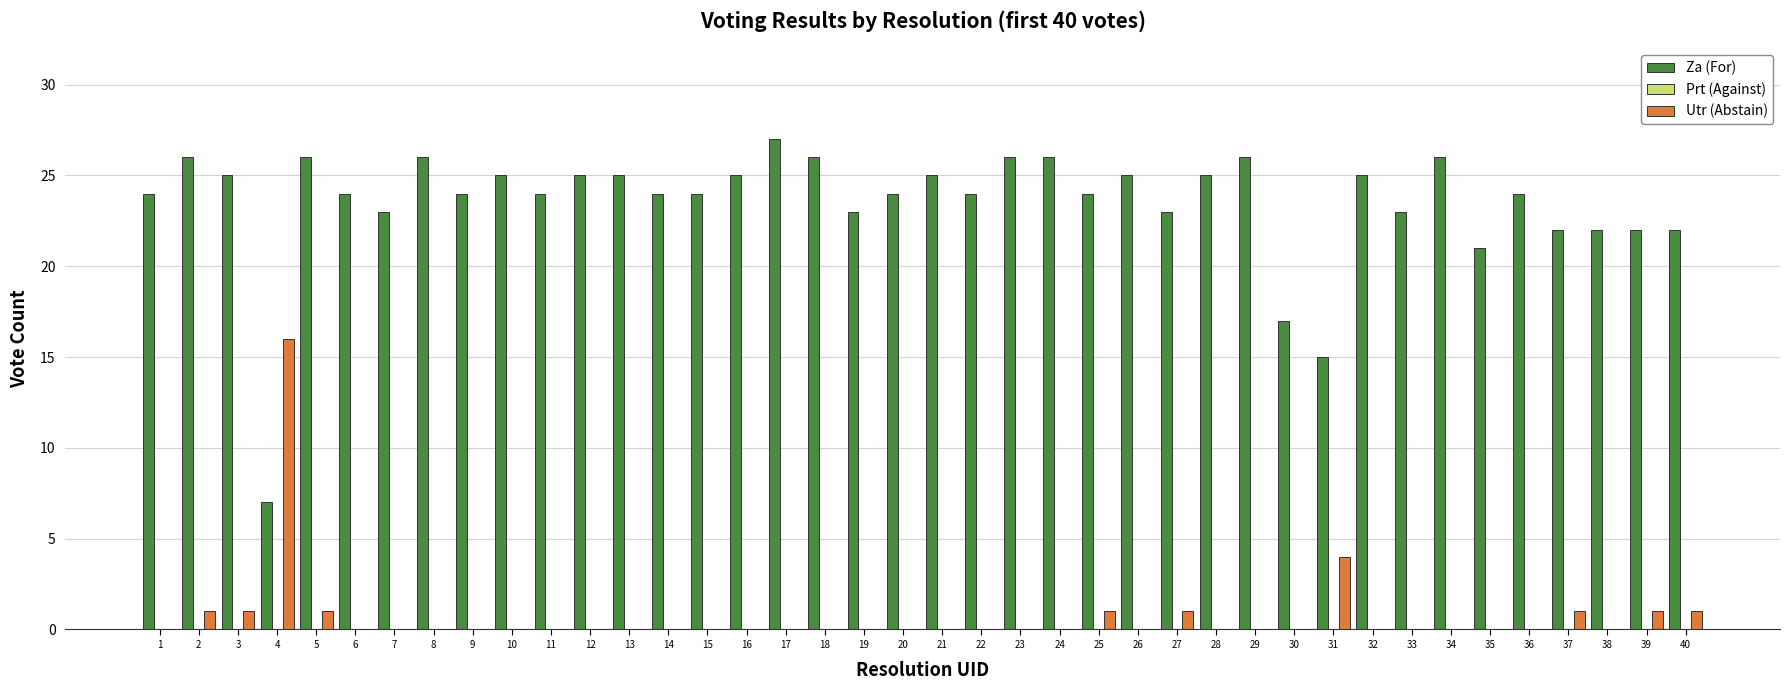

Which category has the highest value across all series?

17